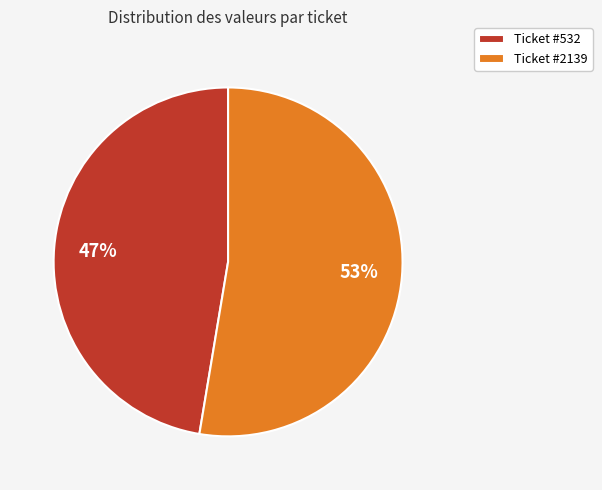

Count the number of slices in the pie.

2